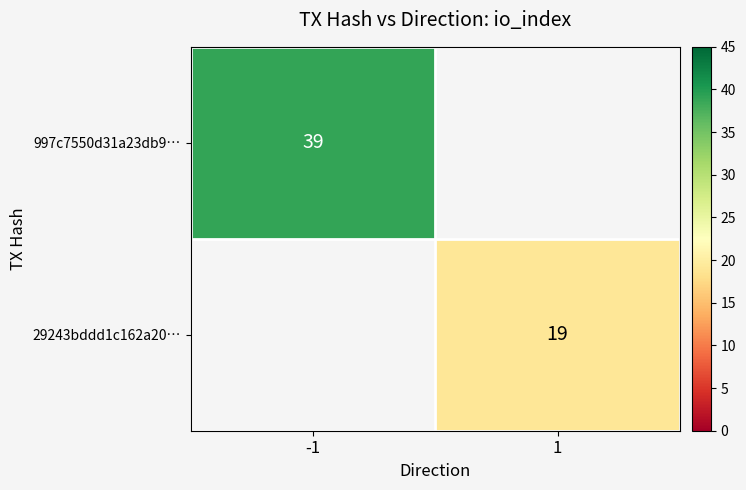

Is it true that 29243bddd1c162a20… equals 12 at 1?

False